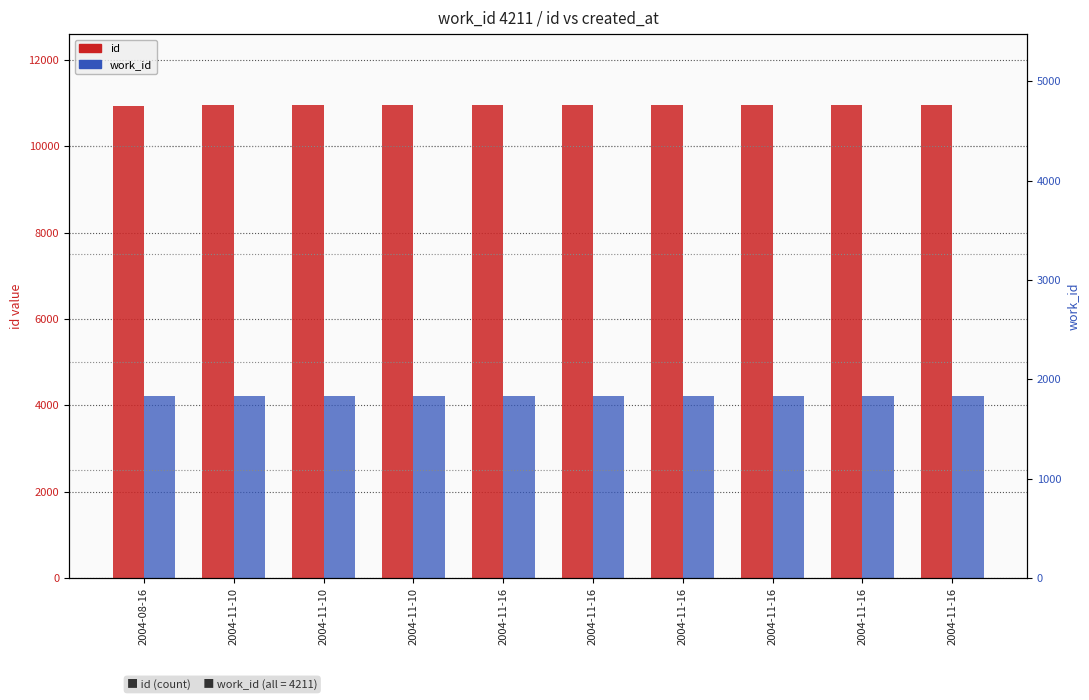

What is the value of the work_id bar at the 1st from the left?

4211